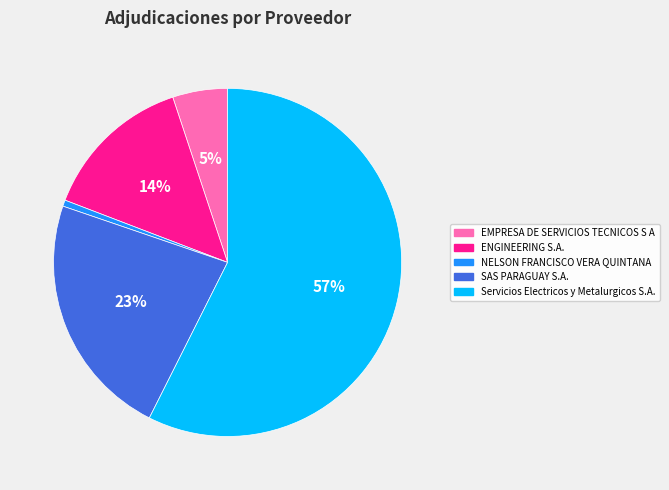

Is it true that NELSON FRANCISCO VERA QUINTANA is 11% of the pie?

False